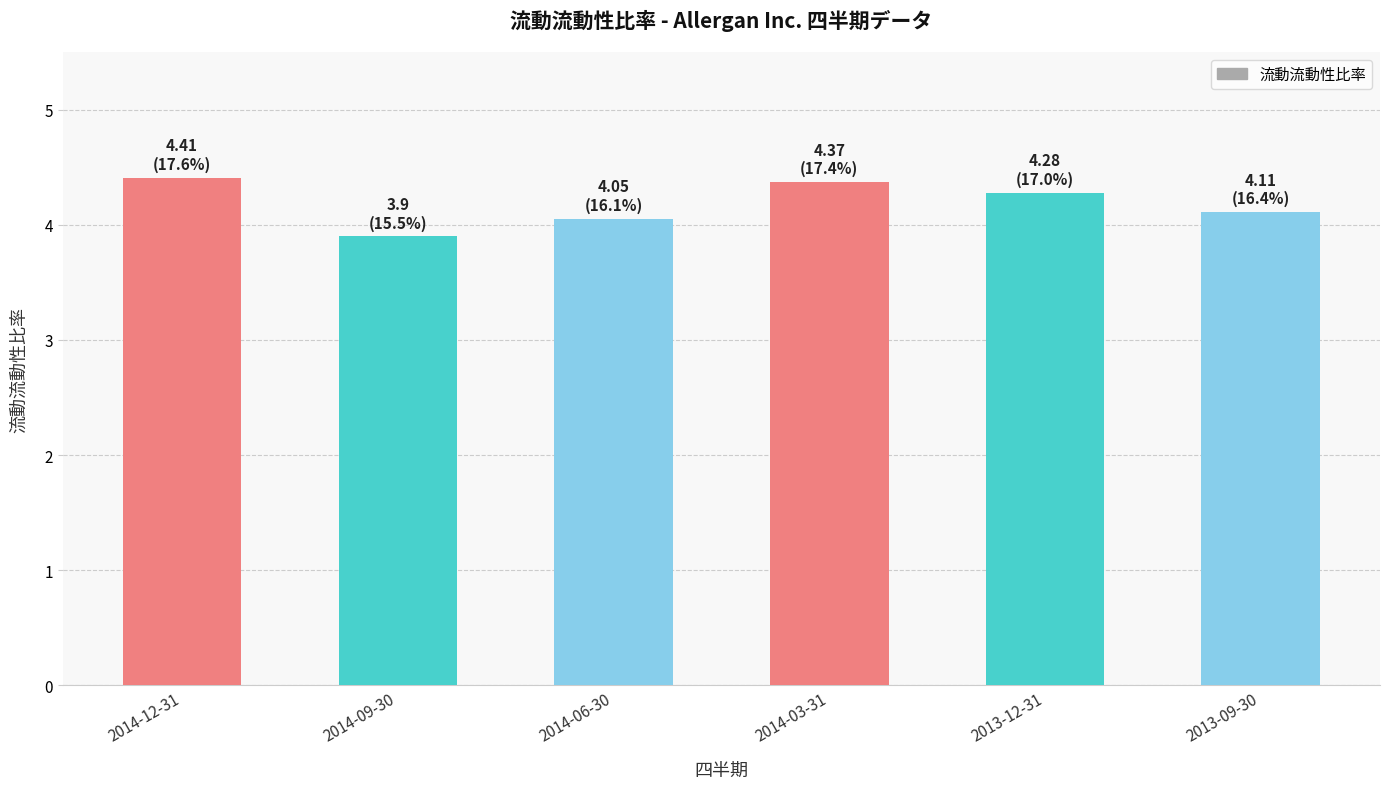

What is the value of the 5th bar from the left?

4.3